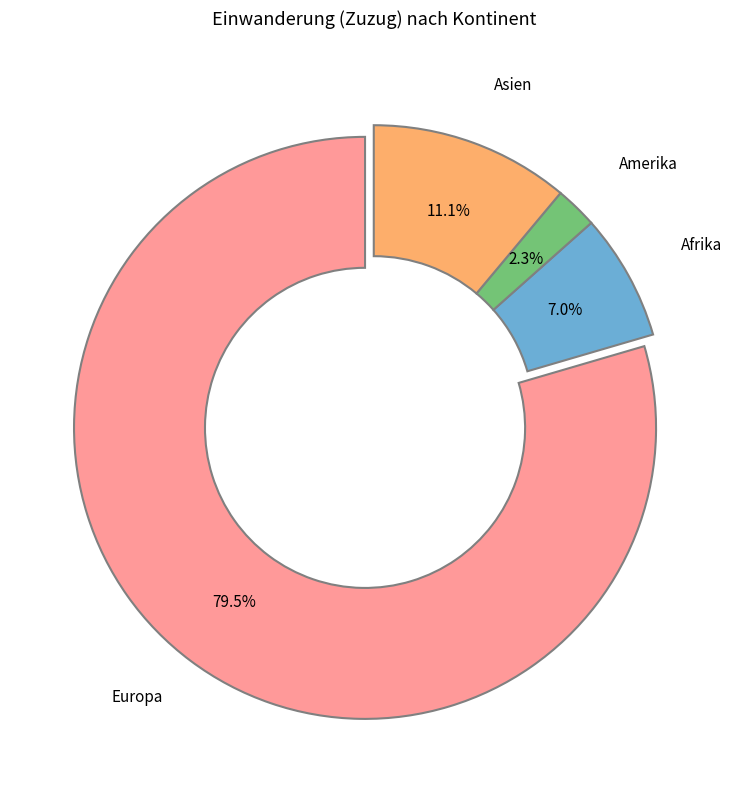

Rank the categories by value from highest to lowest.

Europa, Asien, Afrika, Amerika